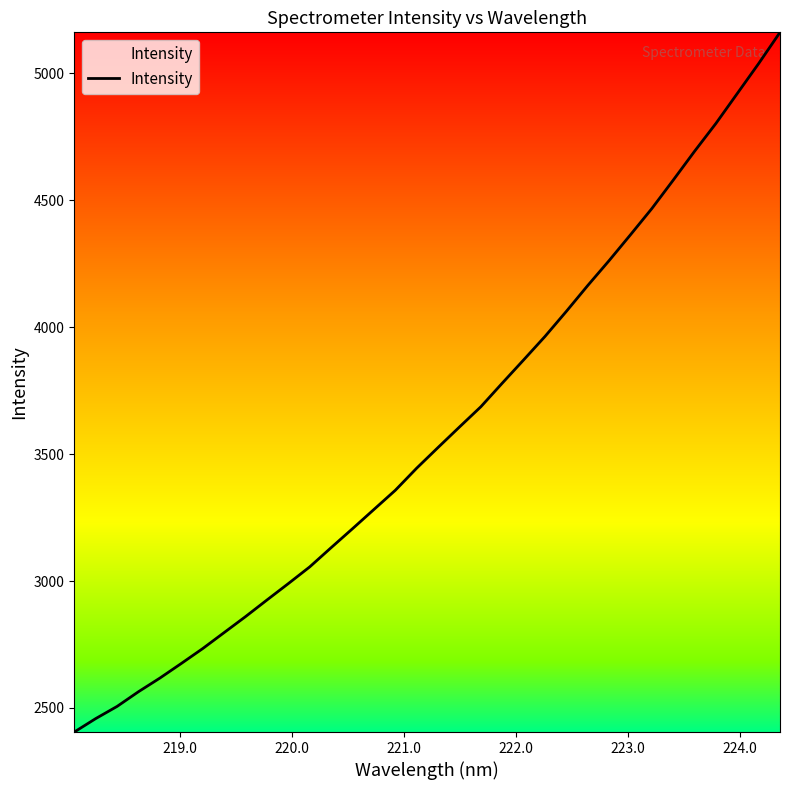

What is the minimum value shown in the chart?

2405.3